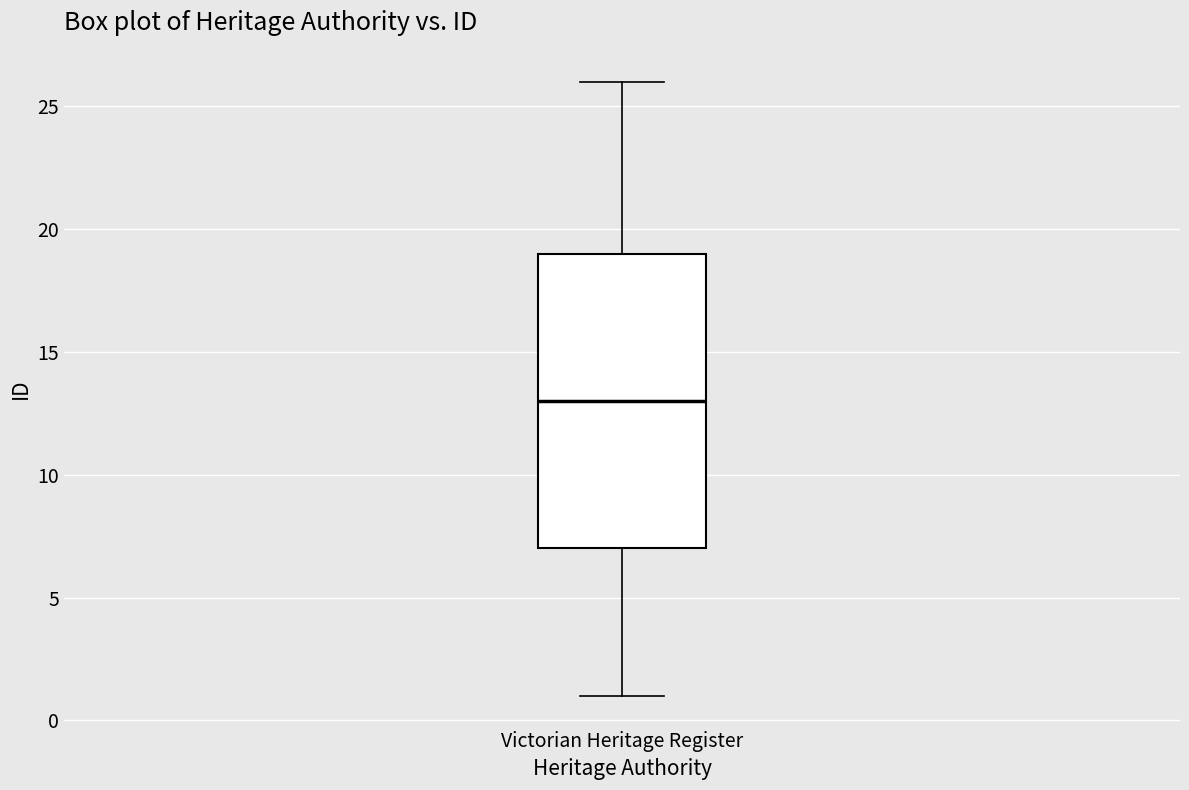

Read this box plot against the y-axis: the position of the median line, the range covered by the box, and the ends of both whiskers. The values are not printed on the chart, so give them approximately, as read against the axis.

median 13, box 7 to 19, whiskers 1 to 26